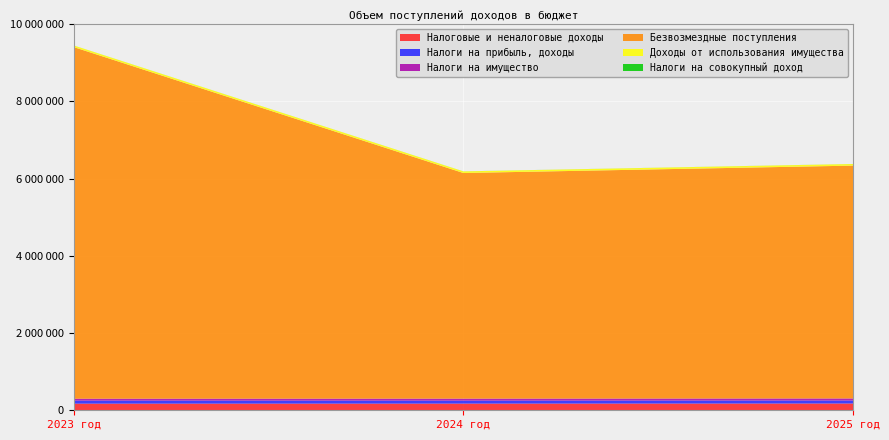

Reading left to right, extract all data points from this chart.

Налоговые и неналоговые доходы: 171375	172375	174875
Налоги на прибыль, доходы: 79000	77000	78000
Налоги на имущество: 49000	52000	53000
Безвозмездные поступления: 9104576	5842251	6028847
Доходы от использования имущества: 41375	41375	41375
Налоги на совокупный доход: 1000	1000	1000